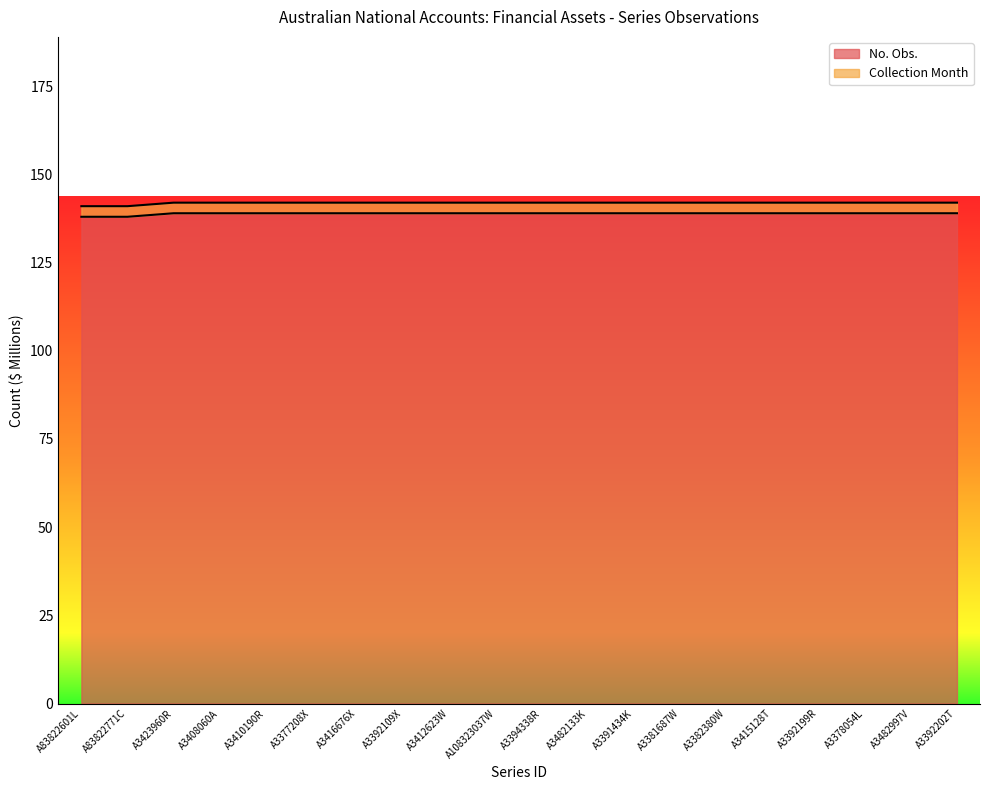

At which label is the value closest to 138?

A83822601L